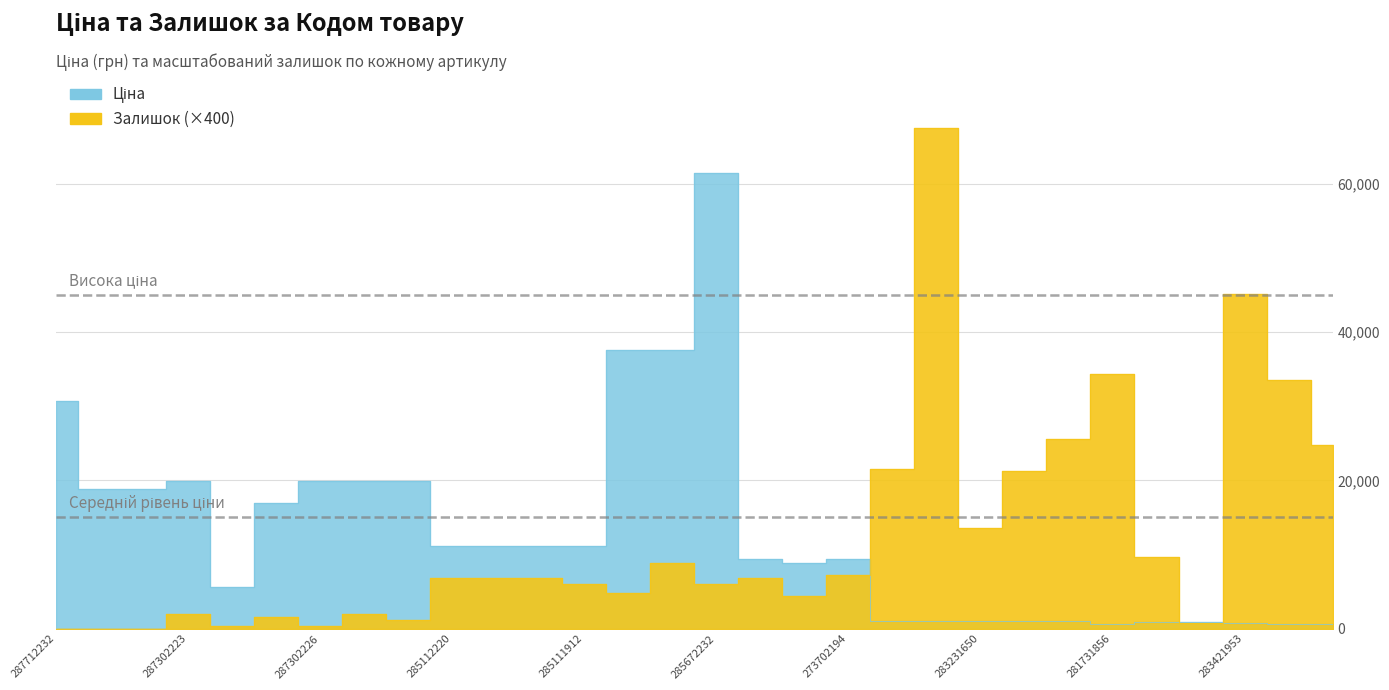

Between 287692233 and 285111912, which series saw the biggest shift?

Ціна